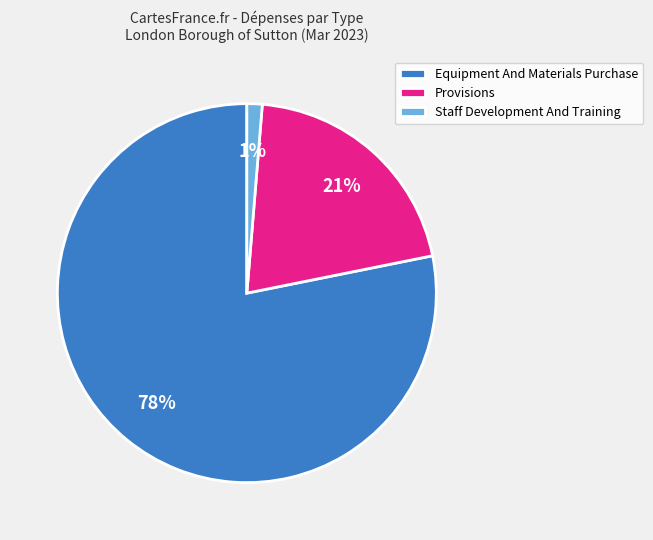

How many slices are in this pie chart?

3